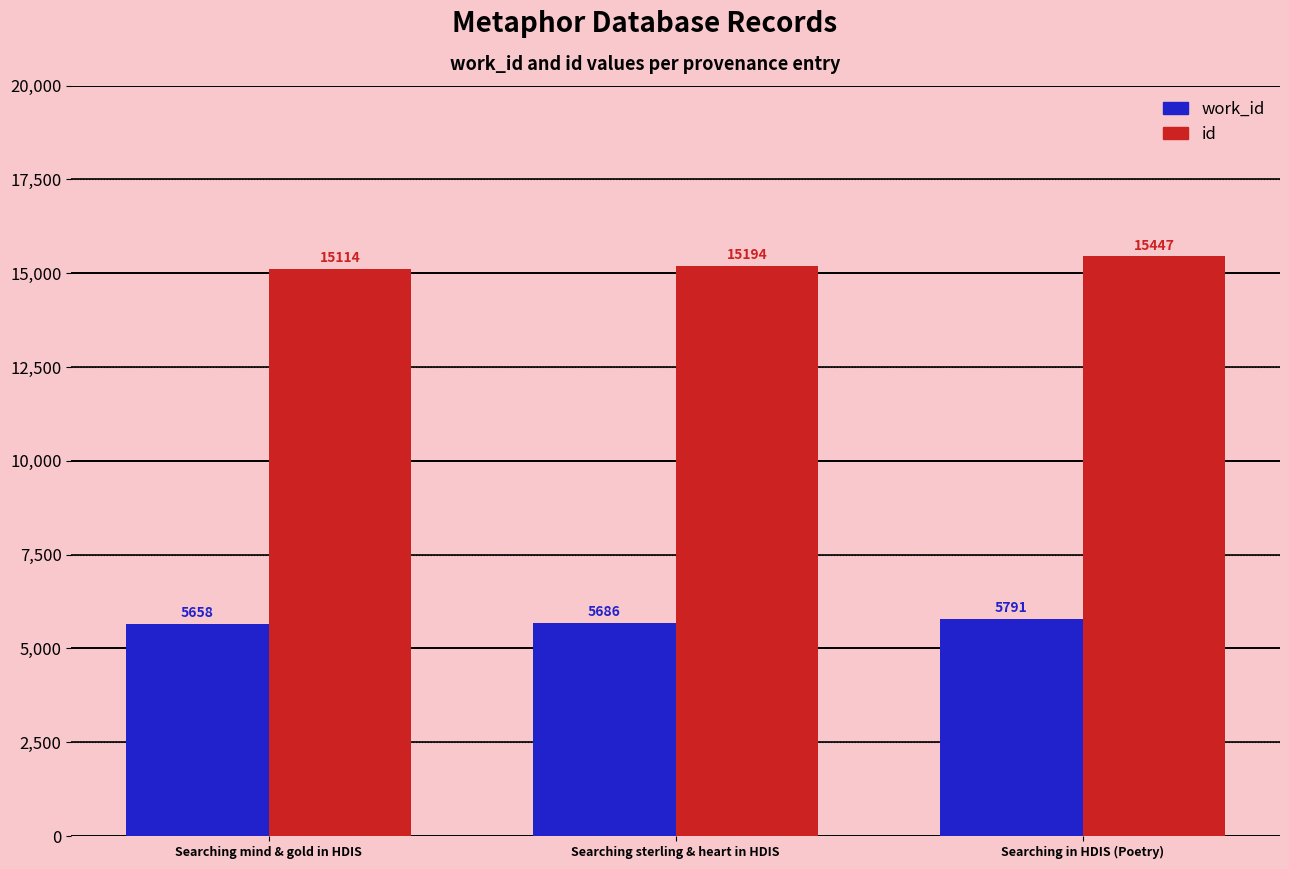

What is the approximate value of id at Searching sterling & heart in HDIS, to the nearest 50?

15200